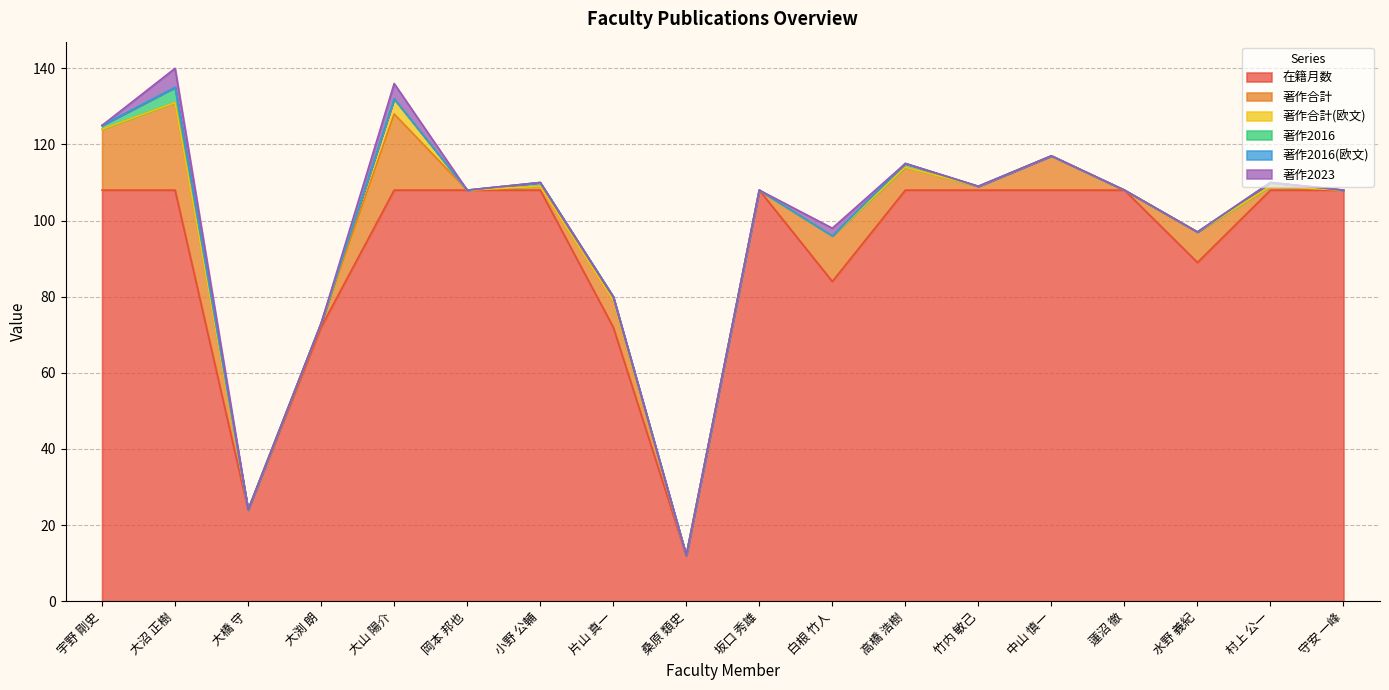

What is the value of the 在籍月数 point at the 4th from the left?

72